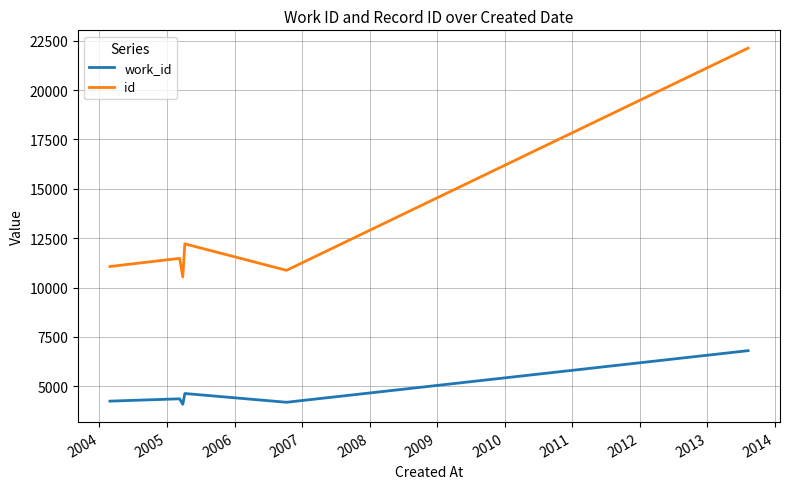

Rank the series by their maximum value, from highest to lowest.

id, work_id